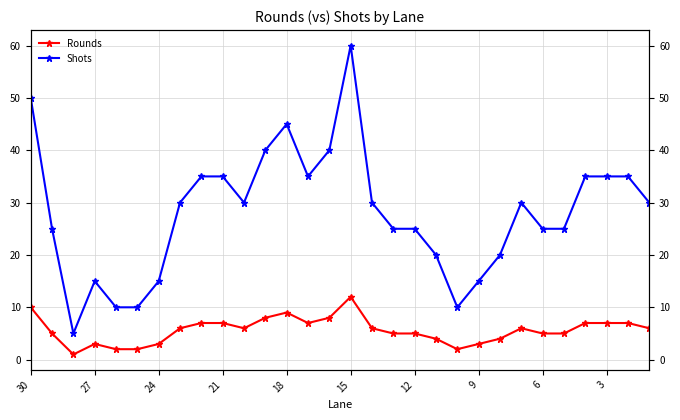

List the series in order of their peak value, highest first.

Shots, Rounds